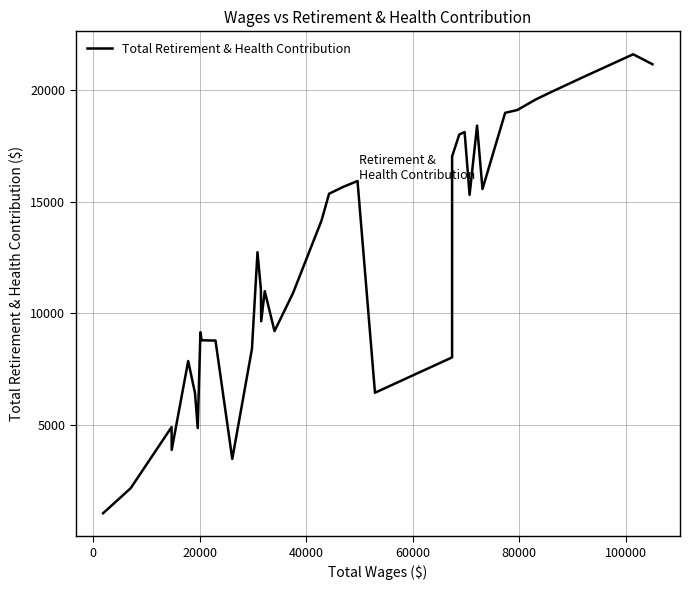

What is the difference between the maximum and minimum values?

20504